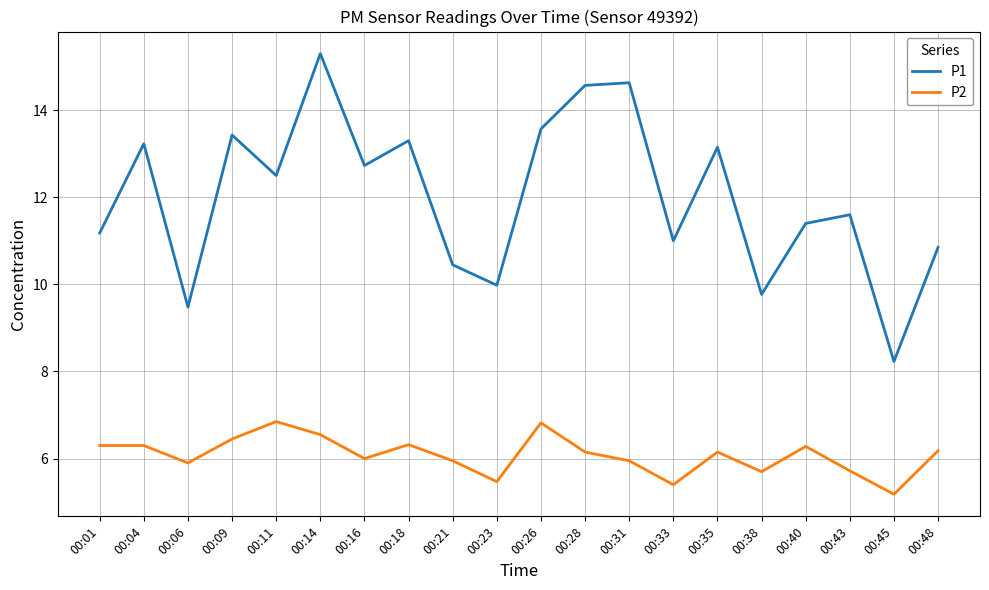

Rank the series by their maximum value, from highest to lowest.

P1, P2